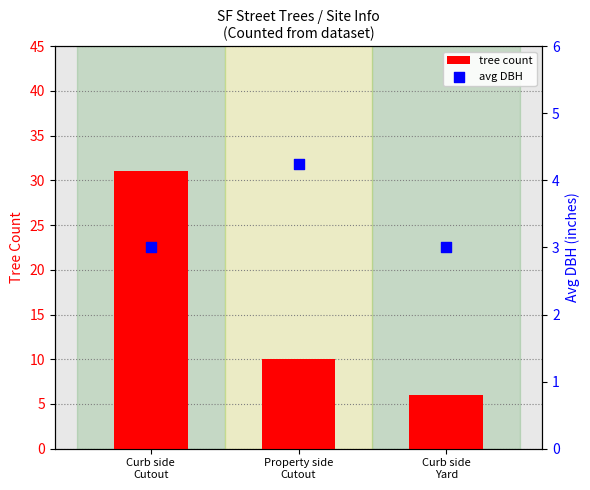

Is the value of tree count at Property side
Cutout greater than the value of avg DBH at Curb side
Cutout?

Yes